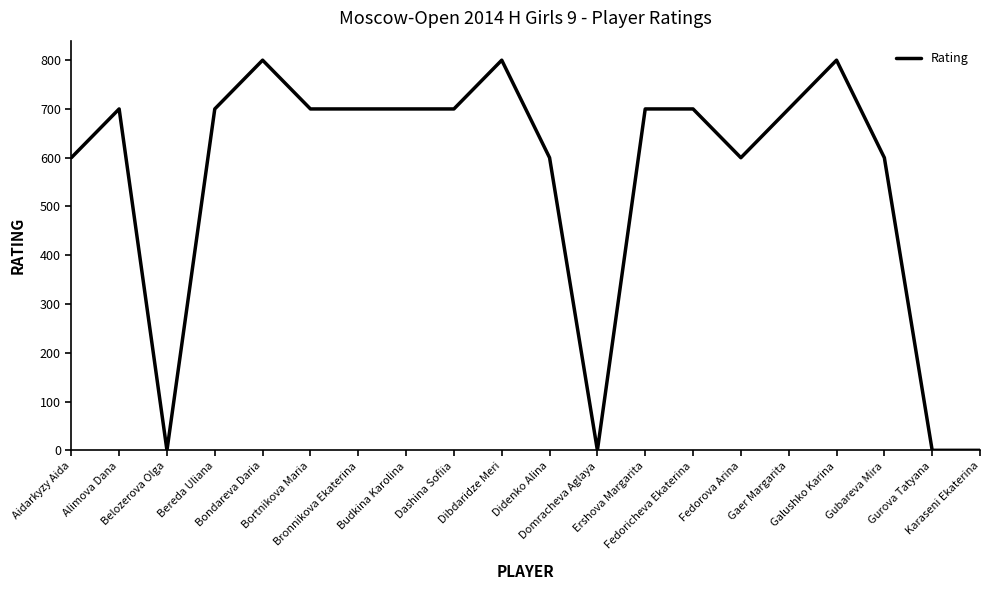

What is the greatest value displayed?

800